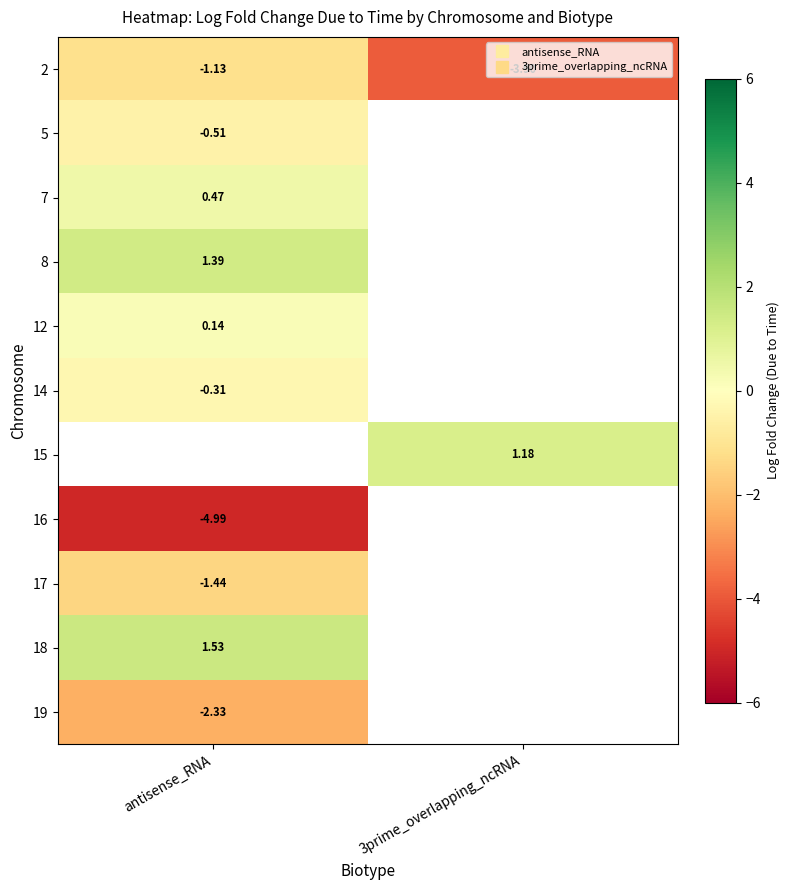

What is the difference between the highest and lowest values at antisense_RNA?

6.5